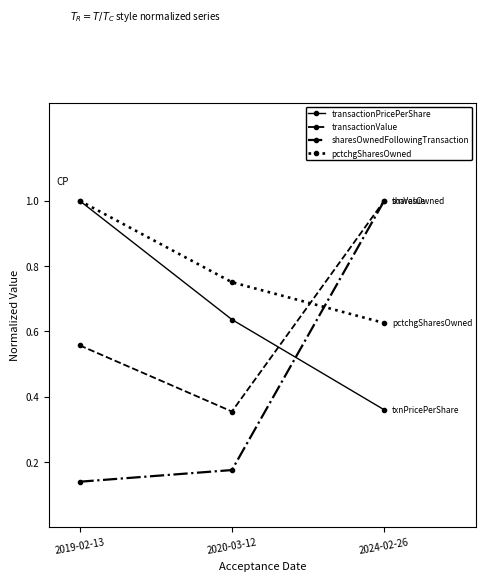

Between 2019-02-13 and 2020-03-12, which is larger?

2019-02-13